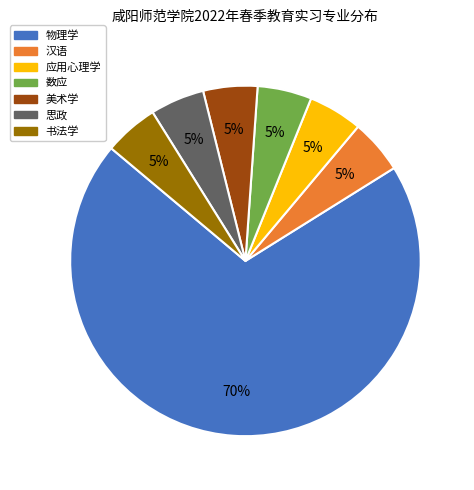

The 物理学 slice represents 64% of the pie. True or false?

False